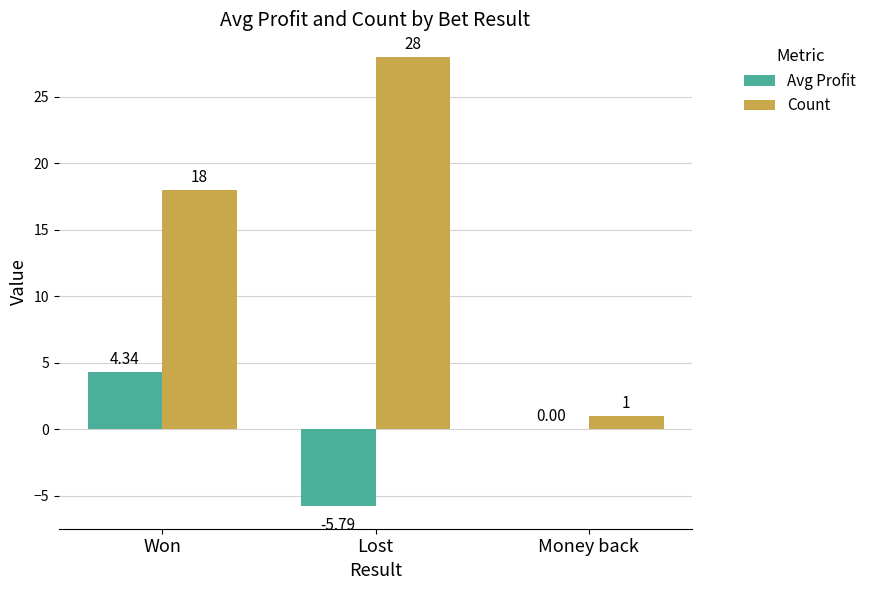

Are the bars horizontal?

No